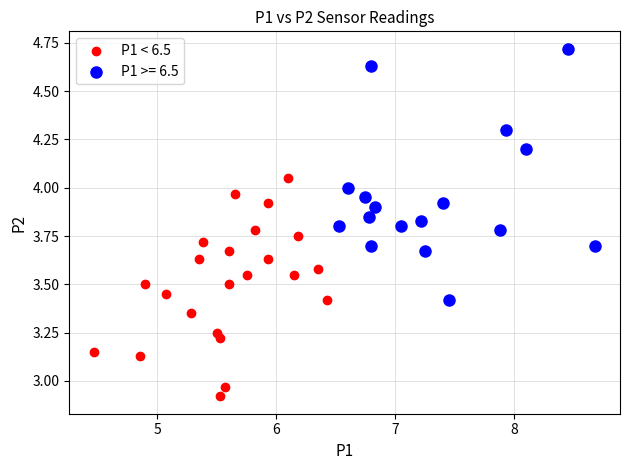

Which series has the widest spread of Y values?

P1 >= 6.5